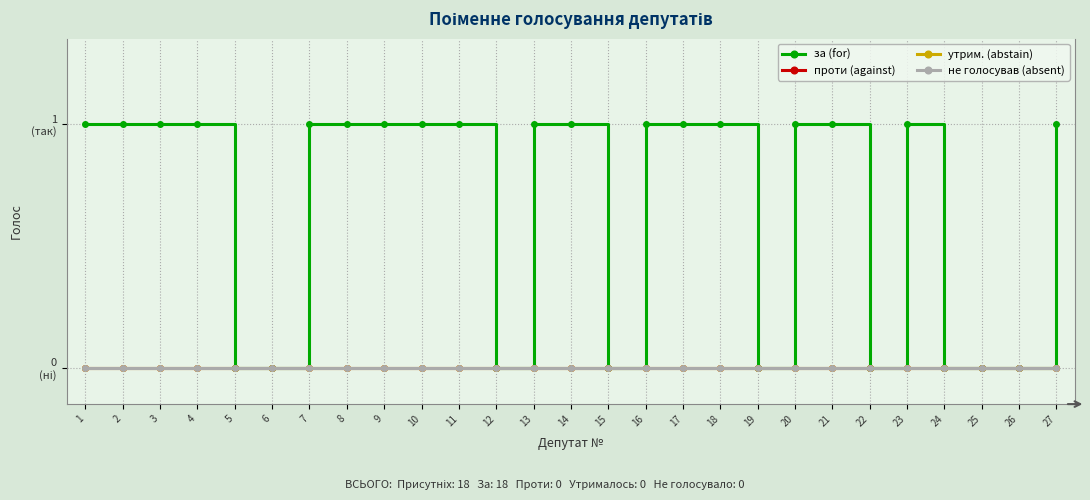

The за (for) series shows 0 at 22. True or false?

False